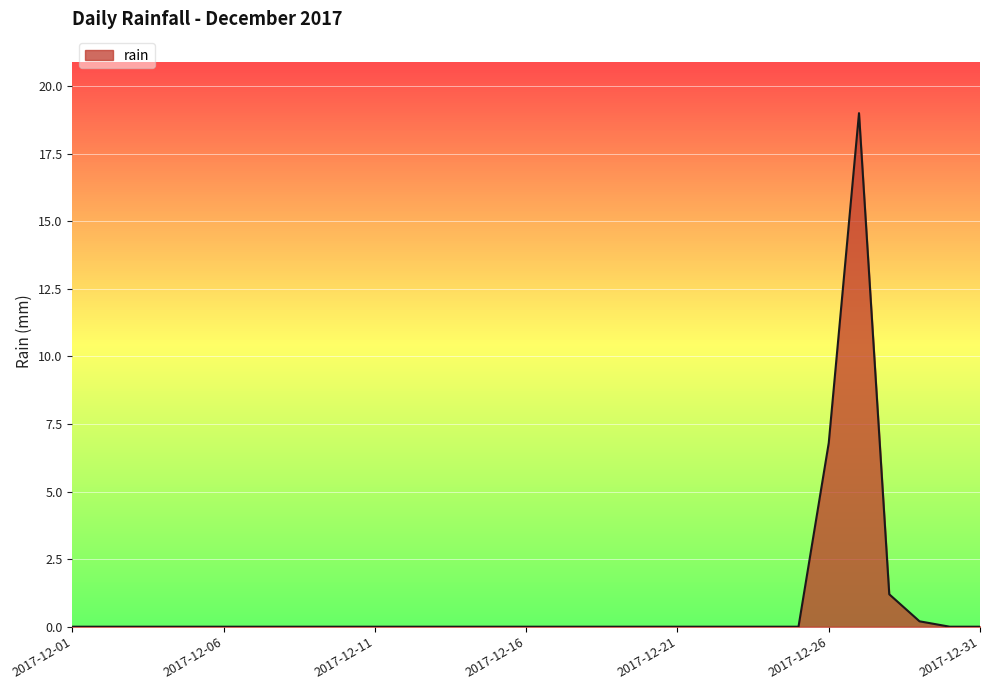

What is the greatest value displayed?

19.0